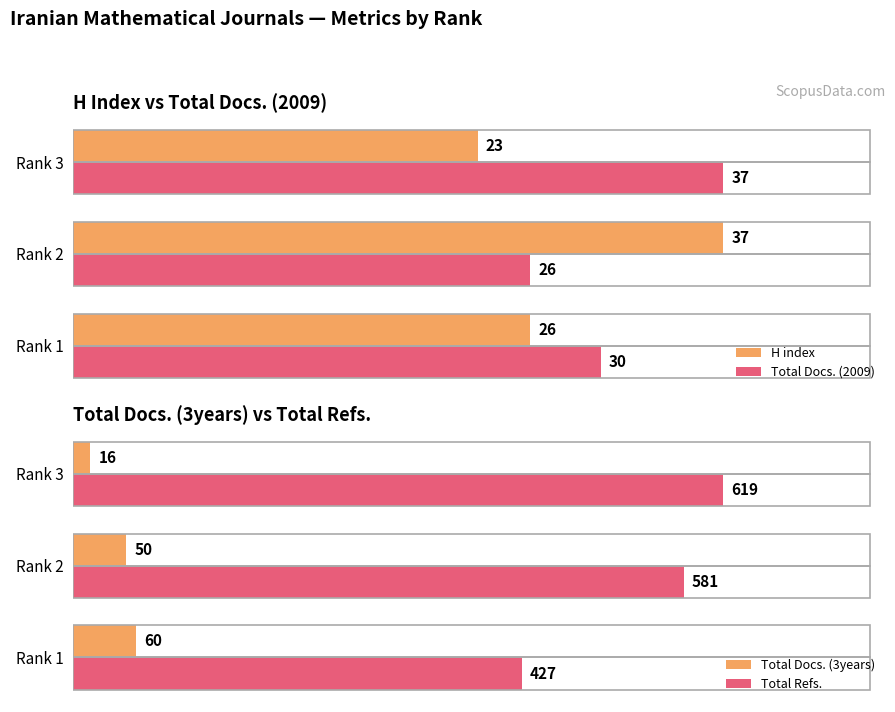

At which label is Total Refs. closest to 523?

Rank 2